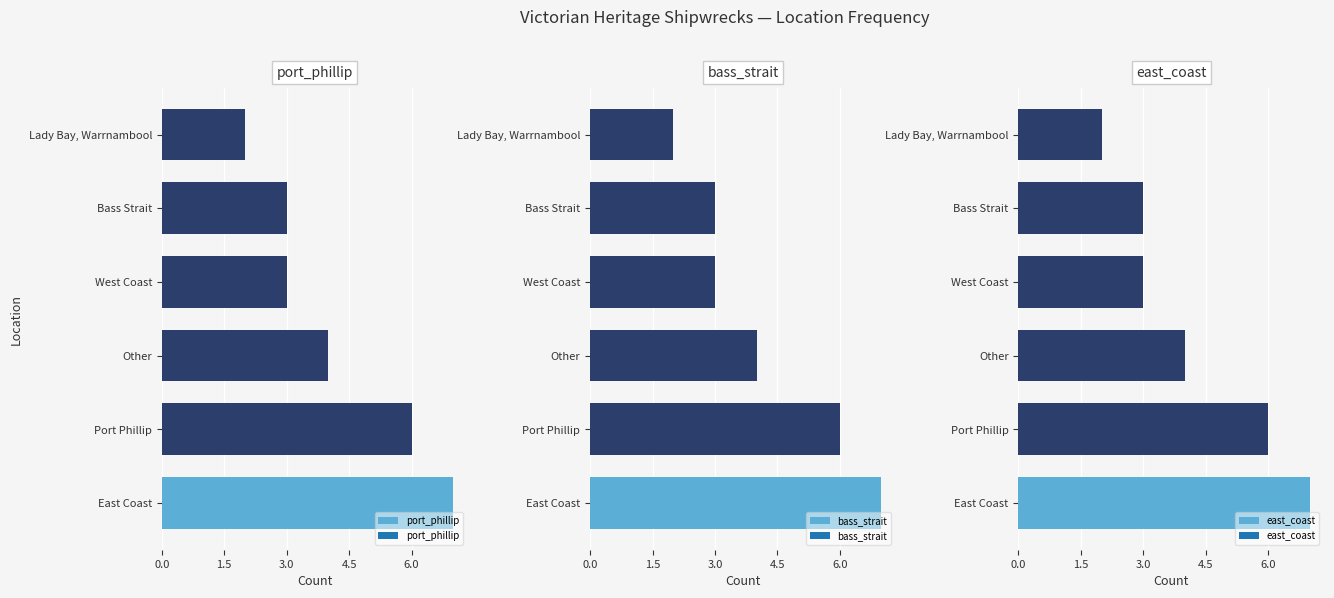

Is it true that bass_strait equals 9 at Port Phillip?

False